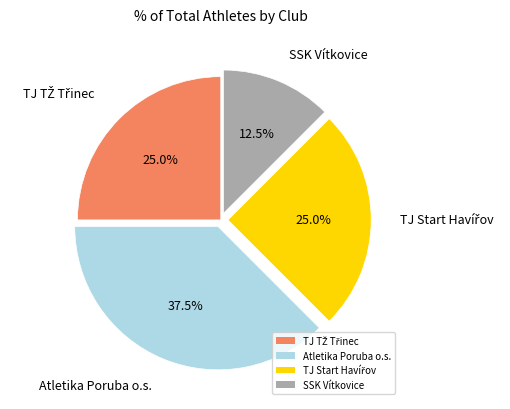

What percentage is NOT represented by SSK Vítkovice?

87.5%